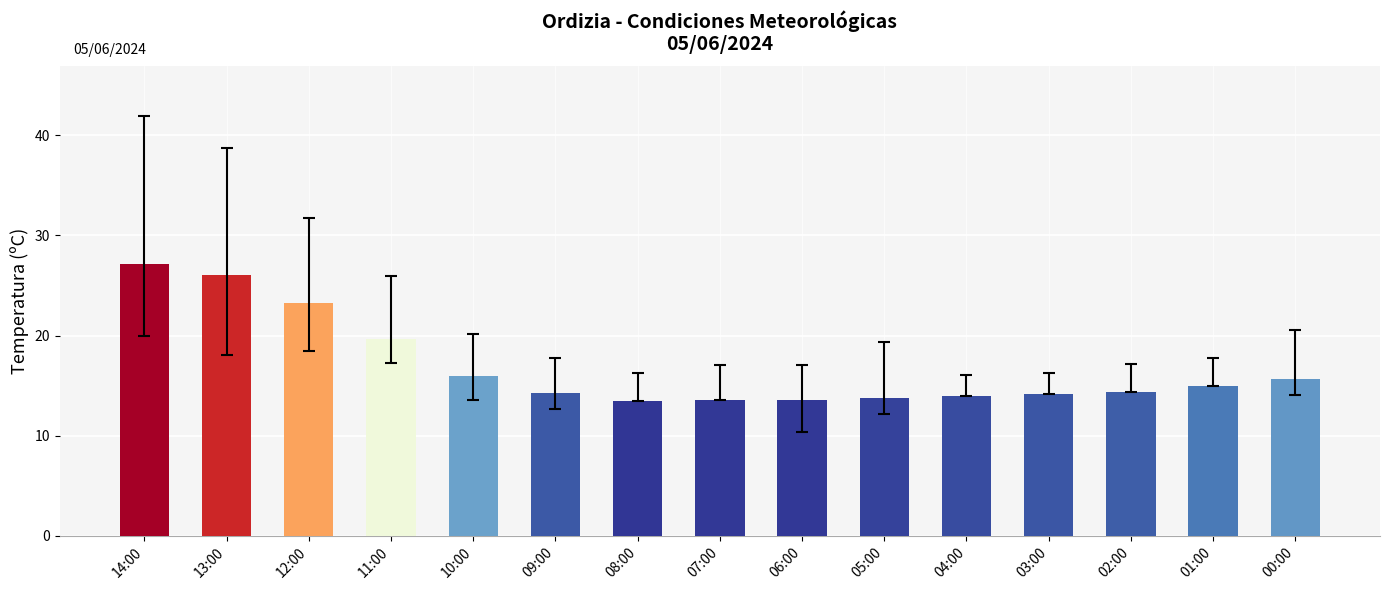

The chart shows a value of 19.7 at 11:00. True or false?

True